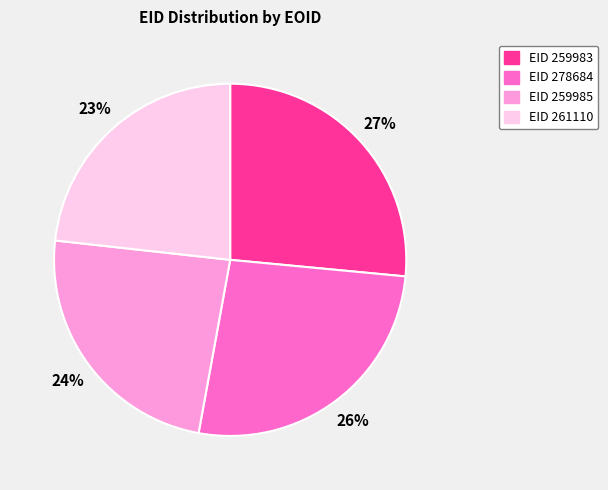

Approximately how many times larger is the value at EID 278684 compared to EID 259983?

1.0